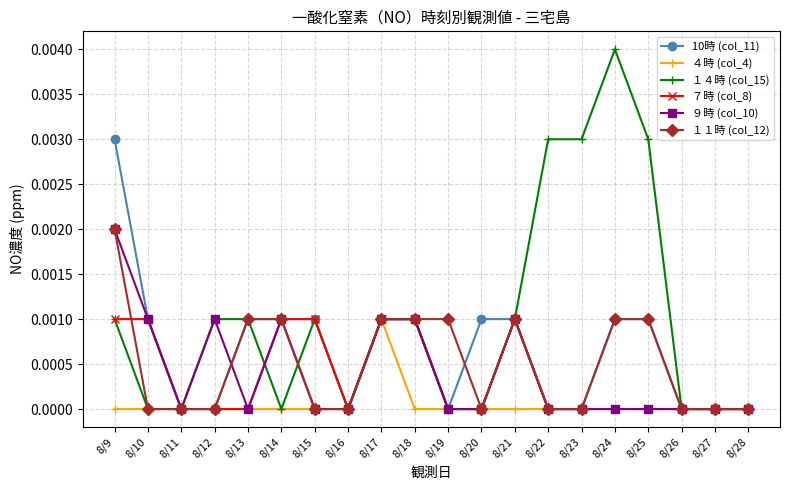

At which category is the sum across all series the highest?

8/9